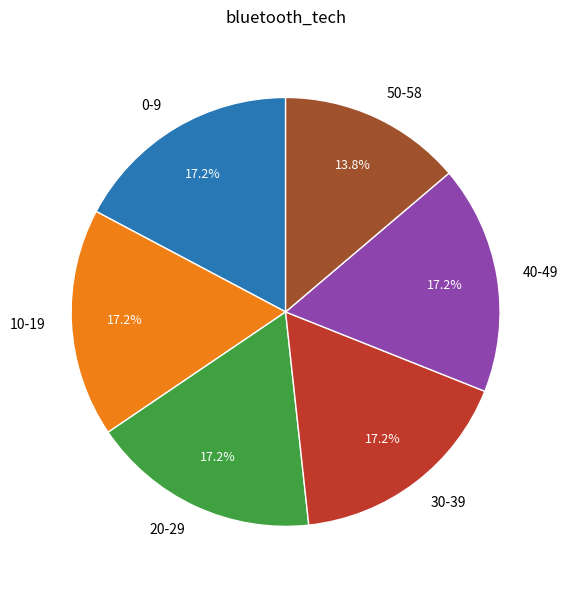

Combined, do 40-49 and 30-39 account for over 50%?

No